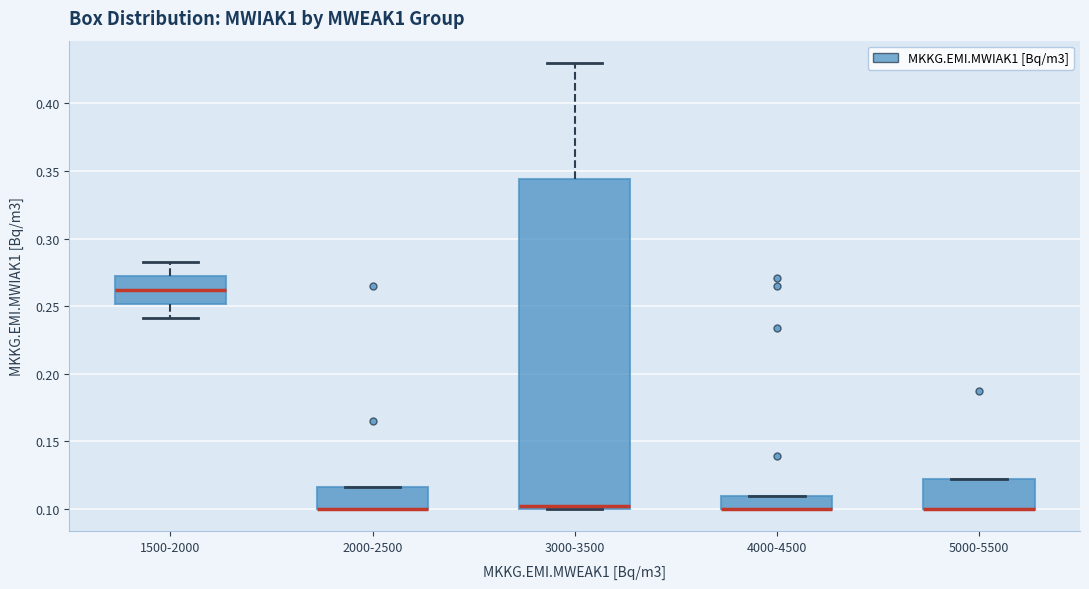

Where is the lower edge of the box for 5000-5500 on the y-axis? The values are not printed on the chart, so give them approximately, as read against the axis.

0.100